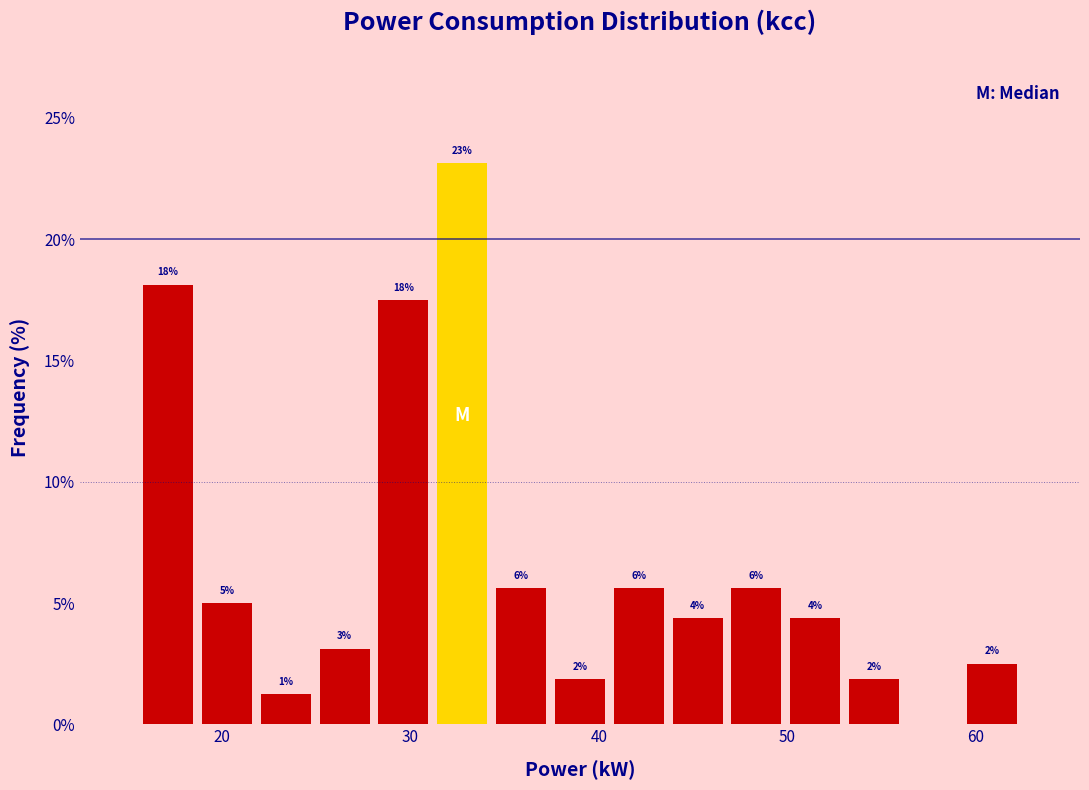

Read against the x-axis, roughly where is the centre of the tallest bar?

33